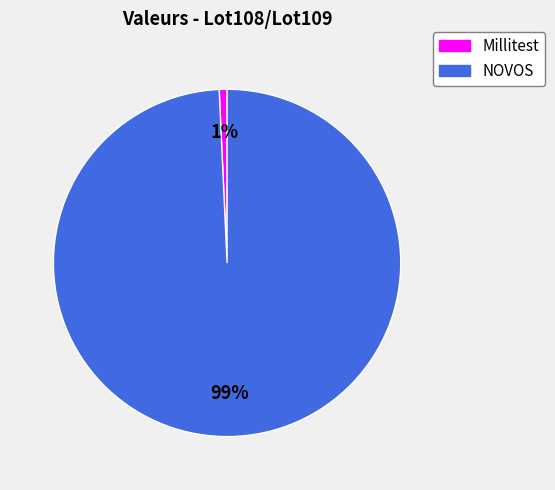

What is the majority slice?

NOVOS